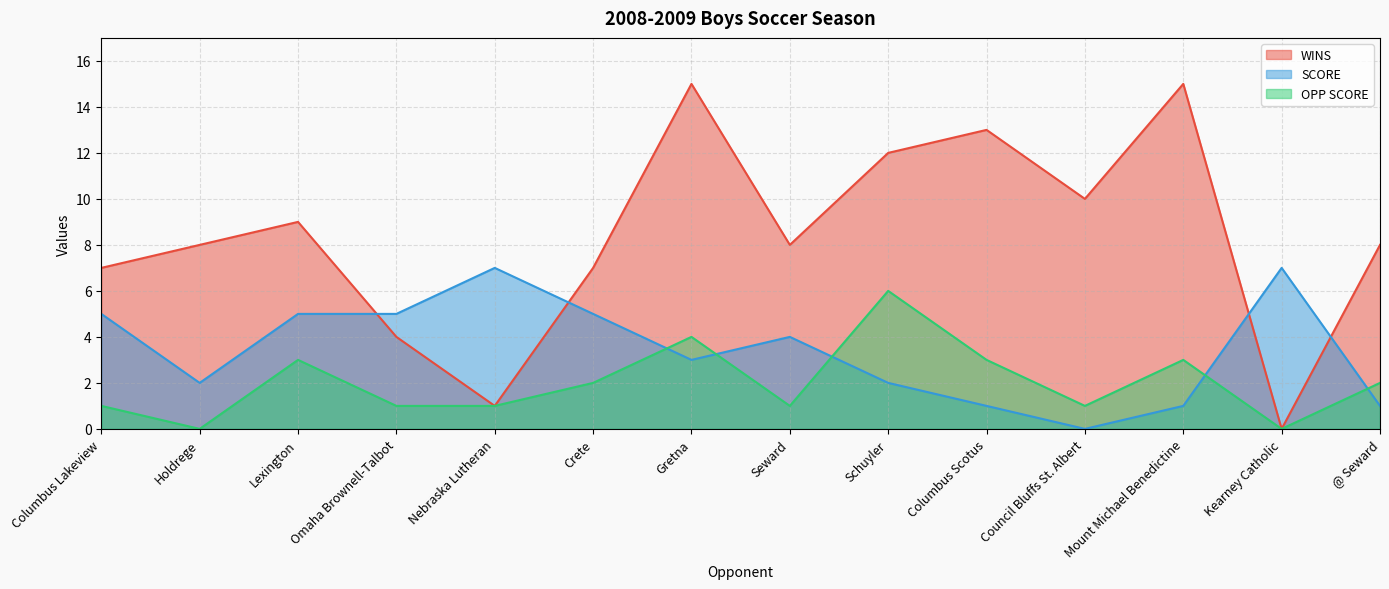

How many lines are shown in the chart?

3